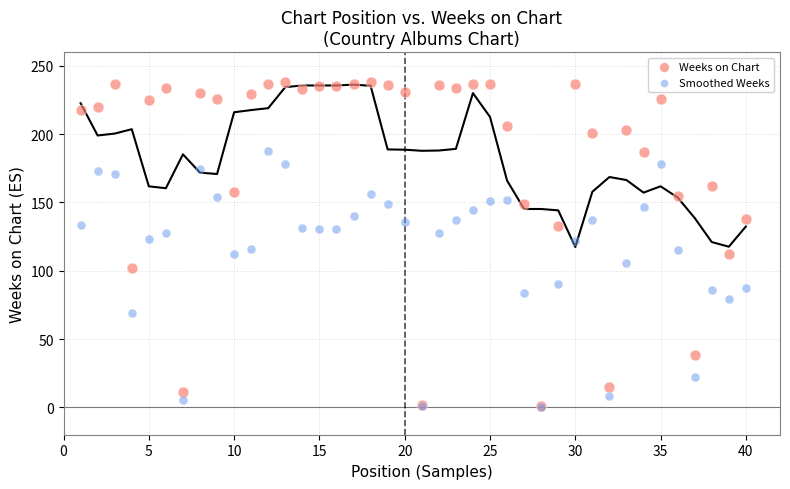

Which series has the widest spread of Y values?

Weeks on Chart